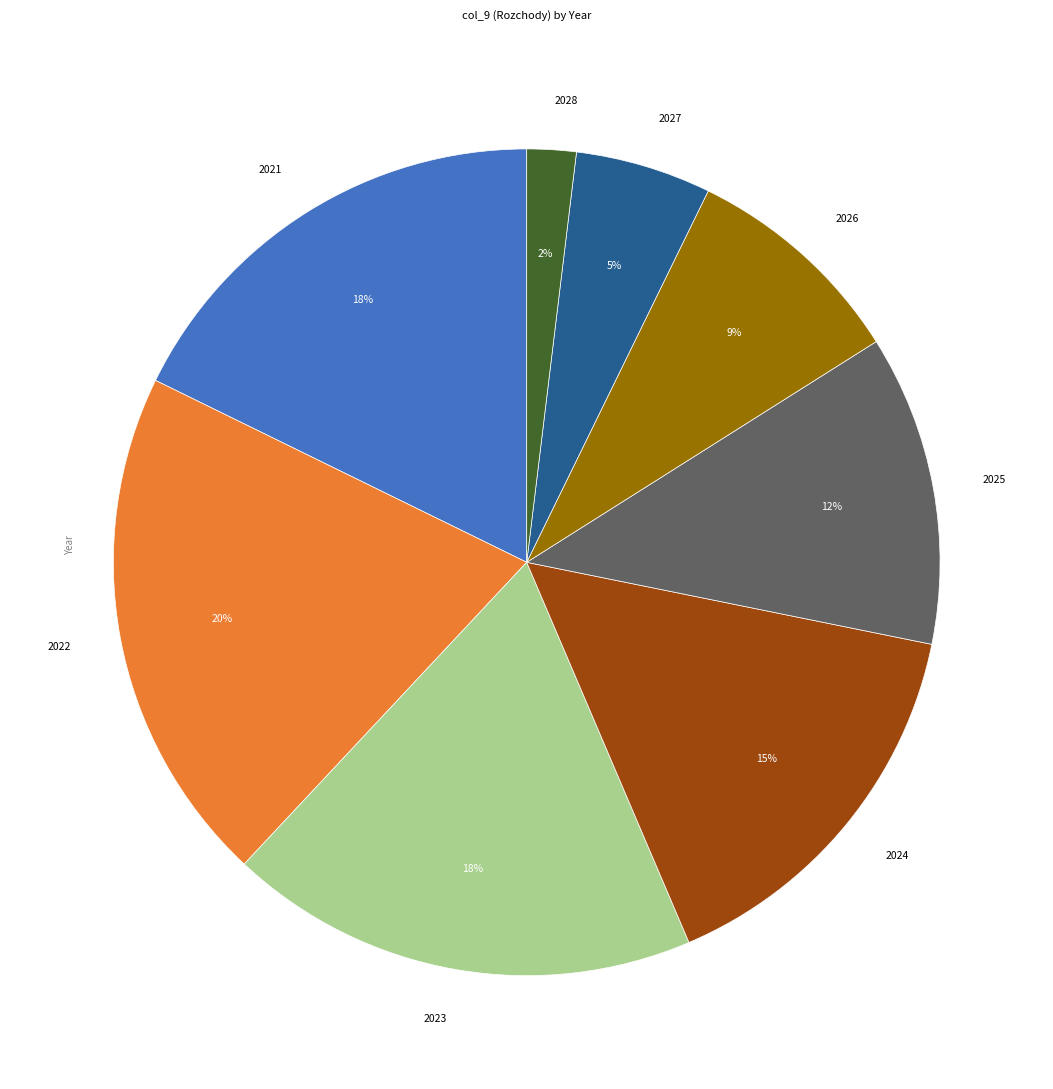

Which slice is the largest?

2022